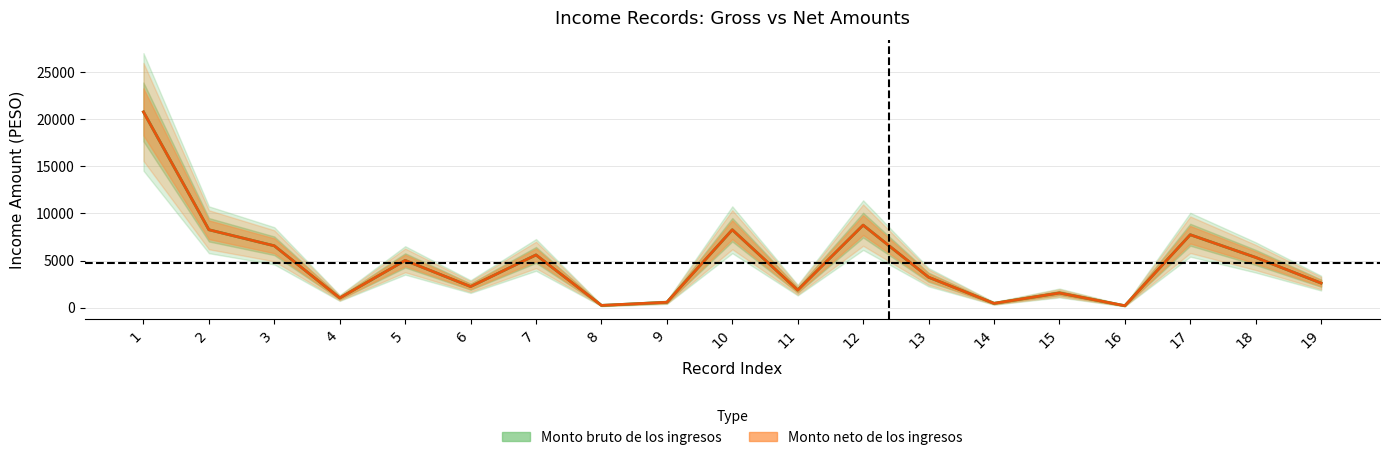

At which category is the sum across all series the highest?

1